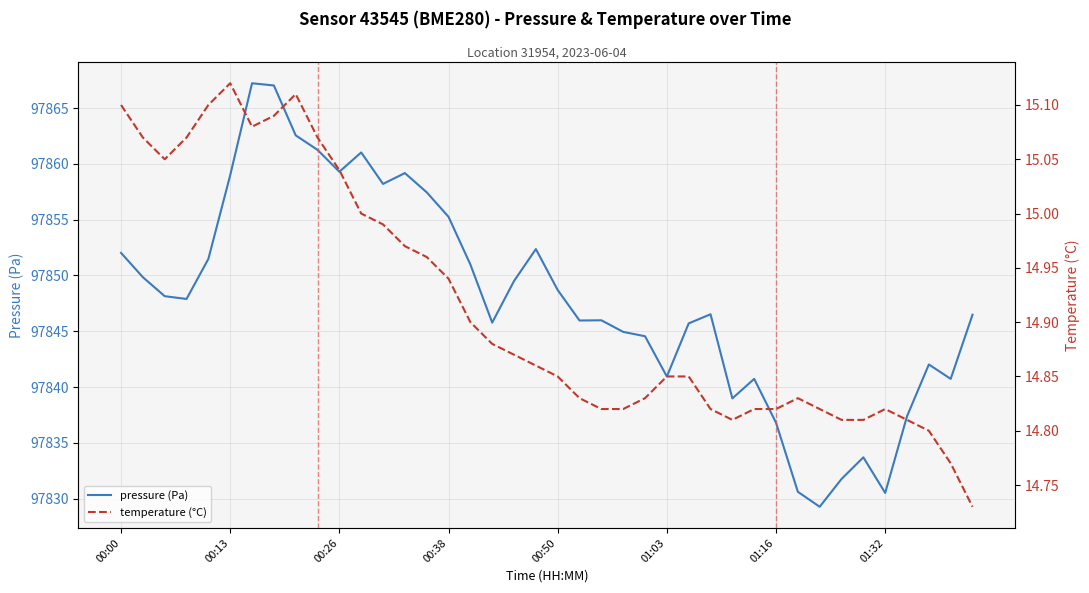

How many interior local valleys does the temperature (°C) series have?

3